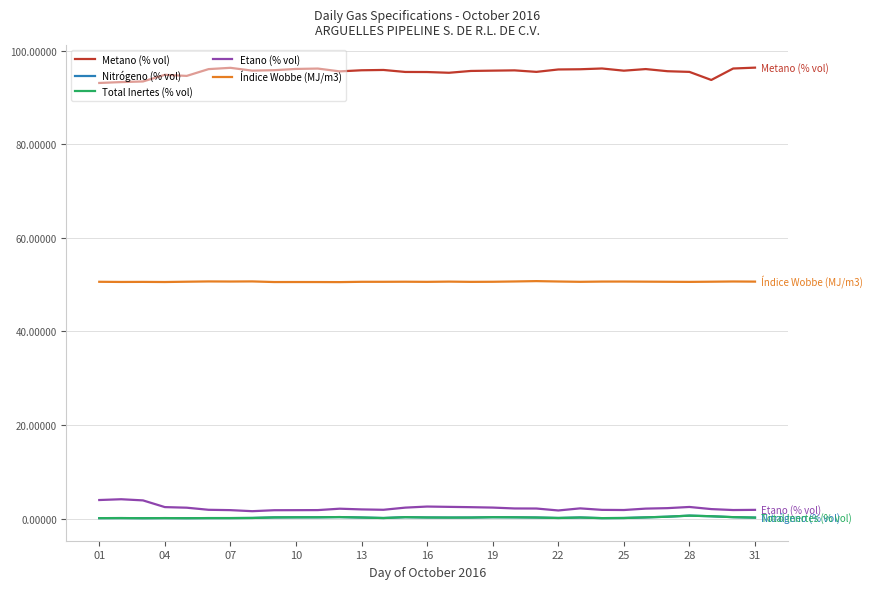

Which series has the largest total across all categories?

Metano (% vol)